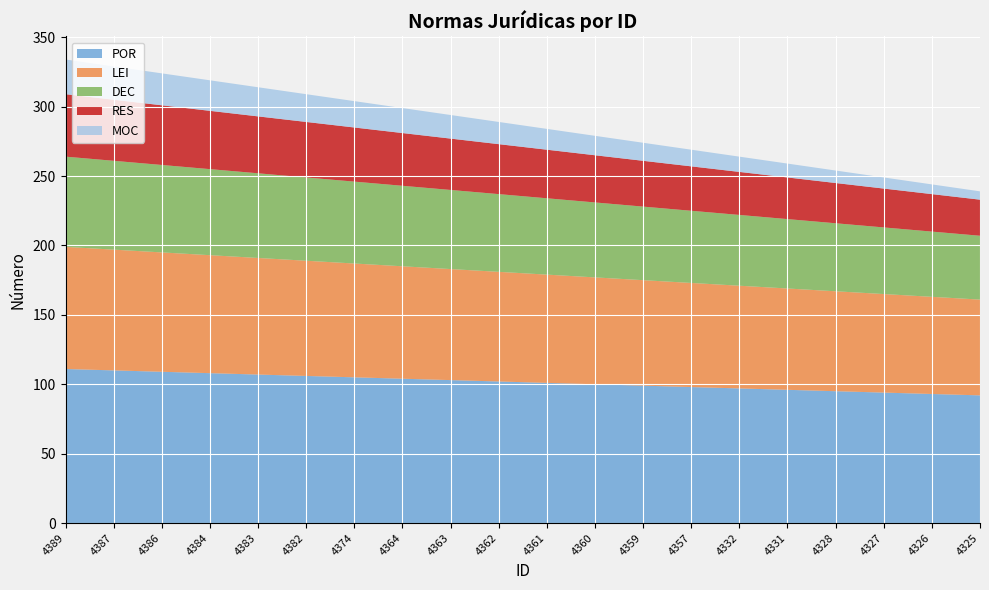

Reading left to right, list all the values displayed in this chart.

POR: 111	110	109	108	107	106	105	104	103	102	101	100	99	98	97	96	95	94	93	92
LEI: 88	87	86	85	84	83	82	81	80	79	78	77	76	75	74	73	72	71	70	69
DEC: 65	64	63	62	61	60	59	58	57	56	55	54	53	52	51	50	49	48	47	46
RES: 45	44	43	42	41	40	39	38	37	36	35	34	33	32	31	30	29	28	27	26
MOC: 25	24	23	22	21	20	19	18	17	16	15	14	13	12	11	10	9	8	7	6